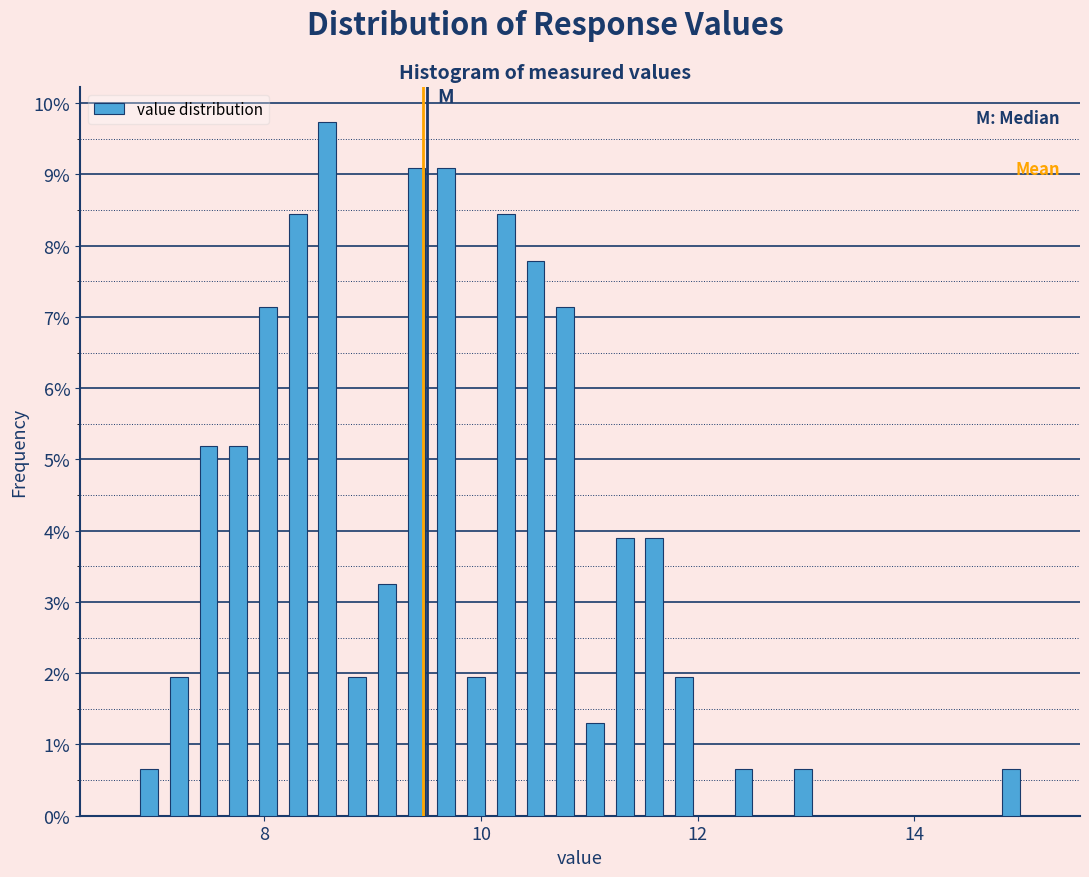

Read against the x-axis, roughly where is the centre of the tallest bar?

8.6